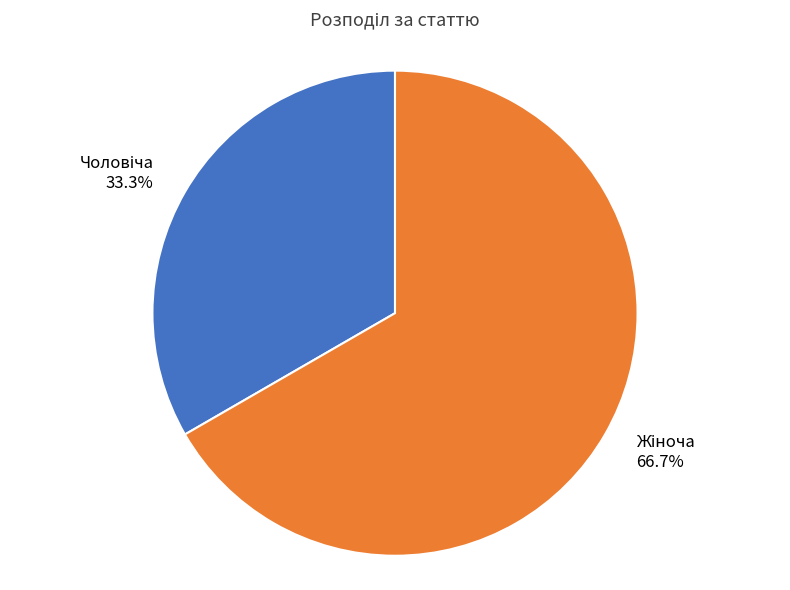

Is there a majority slice in this chart?

Yes